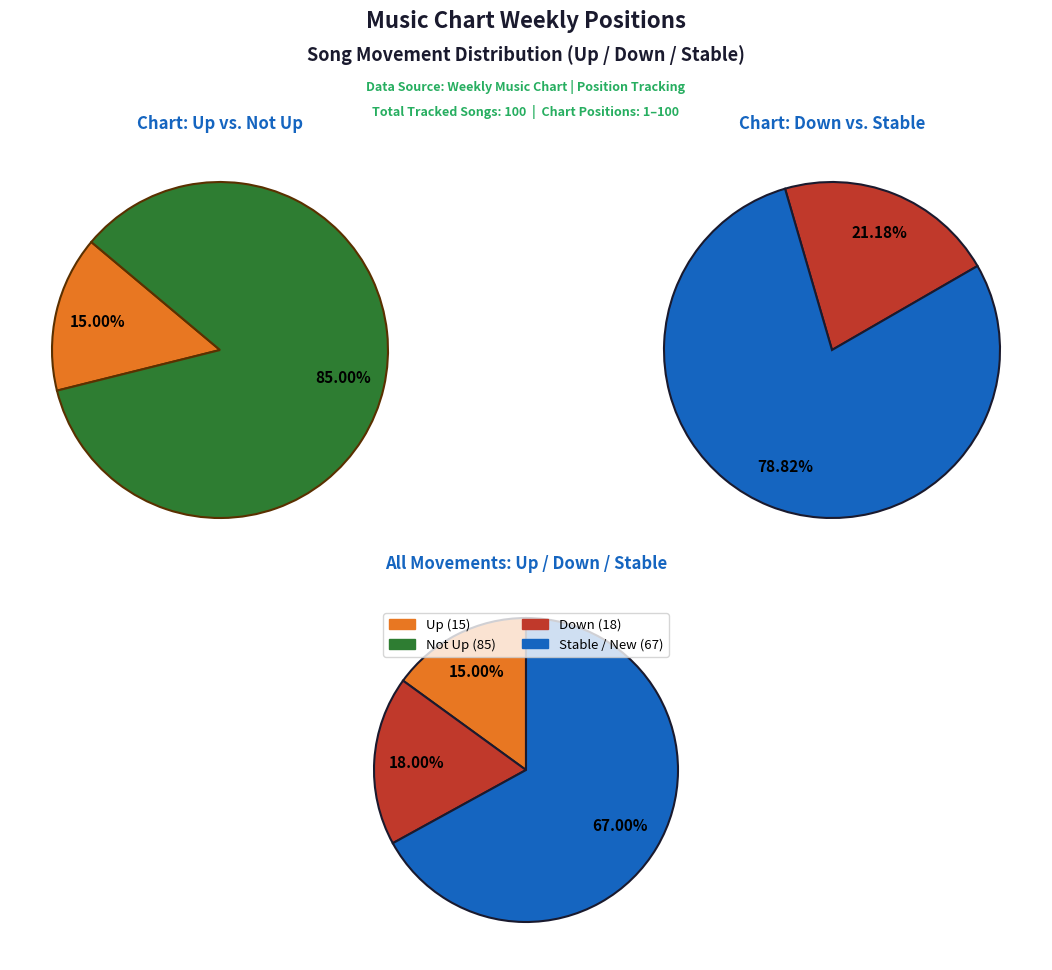

Does down represent more than half of the total?

No